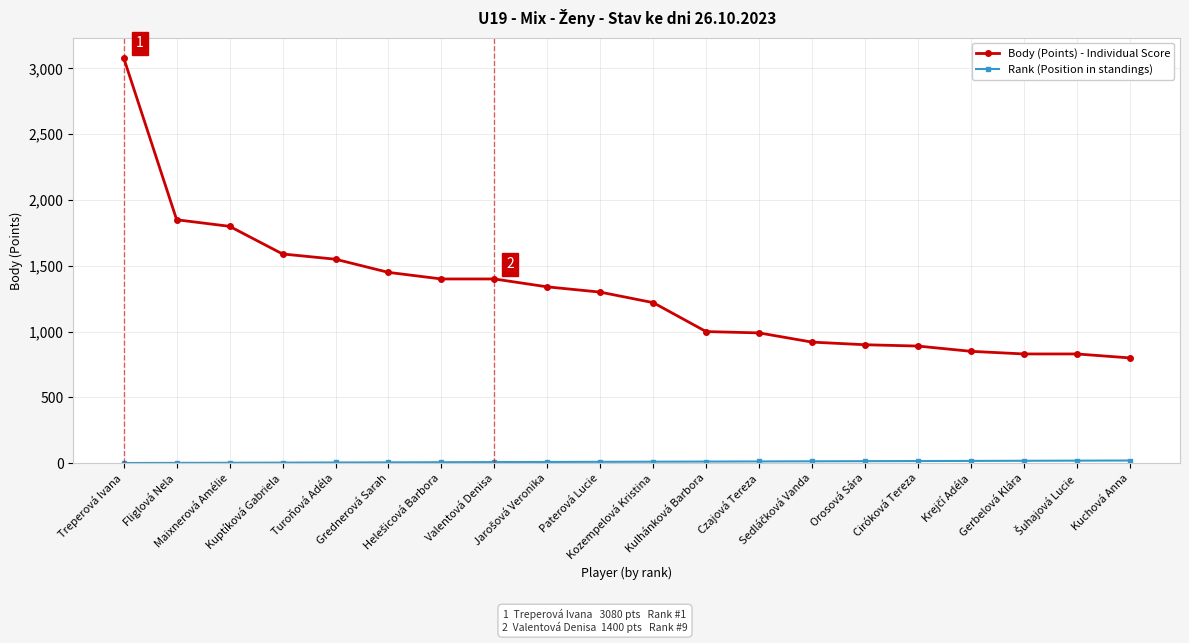

How many data points does each series have?

20